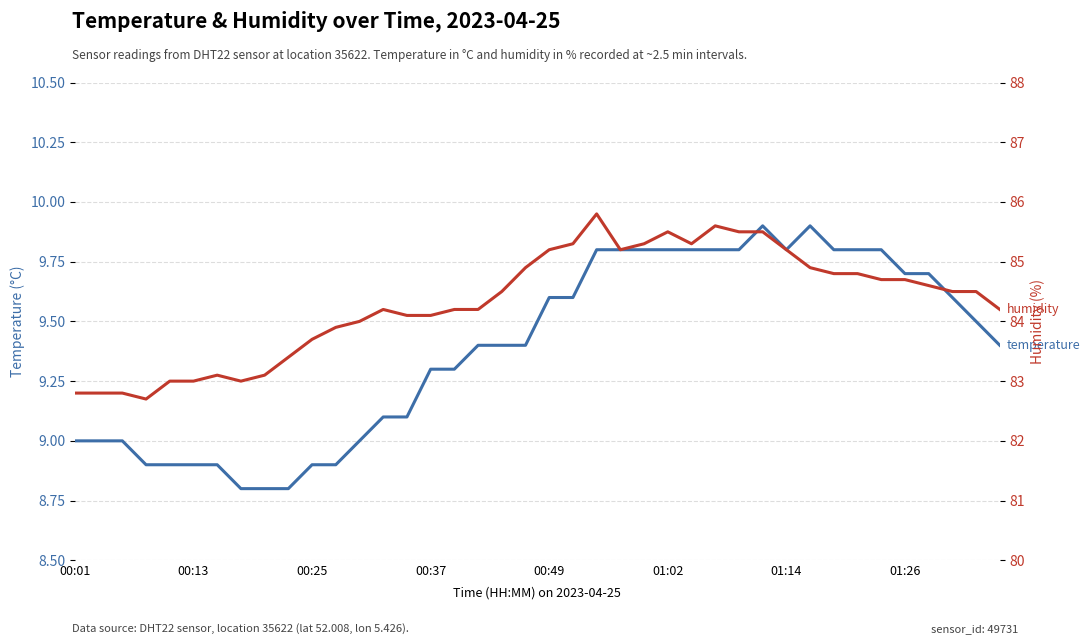

At how many categories does at least one series exceed 53?

40